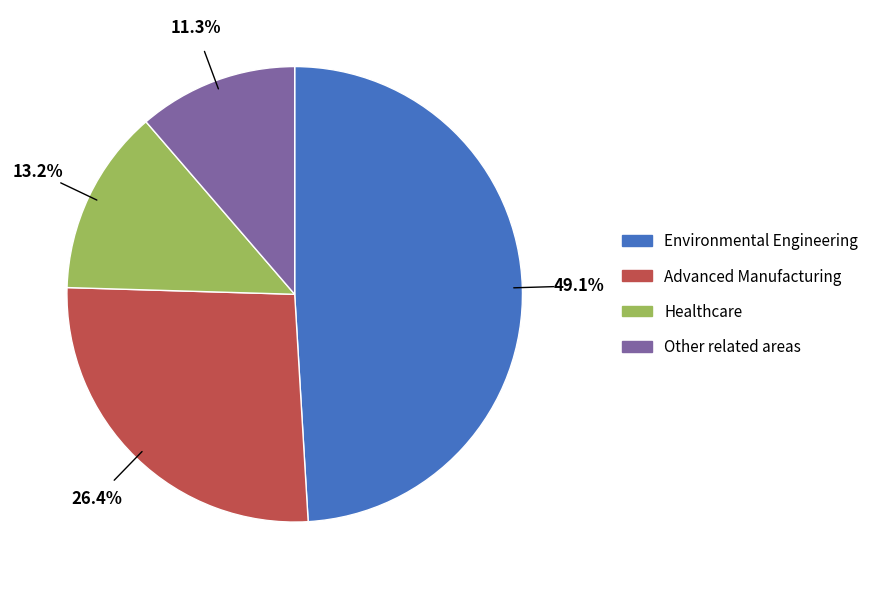

Approximately how many times larger is the value at Environmental Engineering compared to Advanced Manufacturing?

1.9